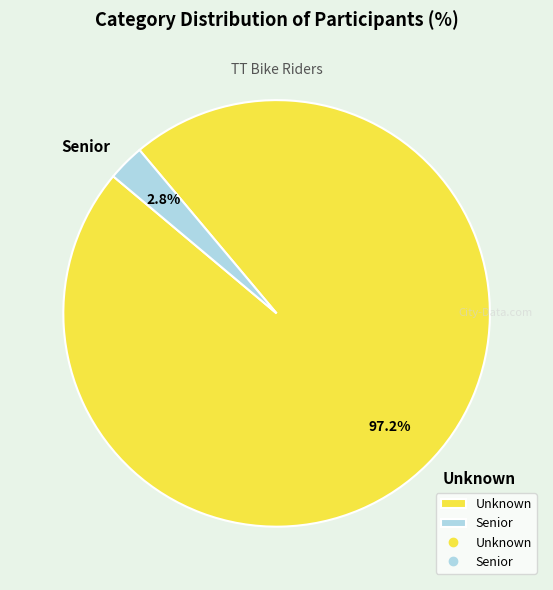

What percentage is the Unknown slice, to the nearest percent?

97%